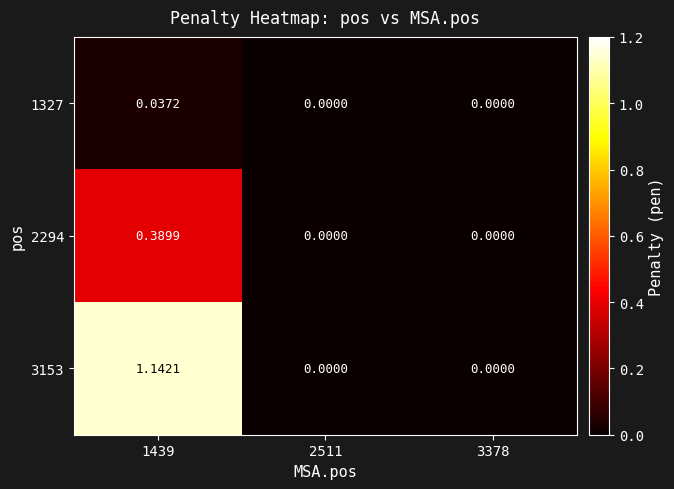

Is the value of 3153 at 1439 greater than the value of 1327 at 2511?

Yes